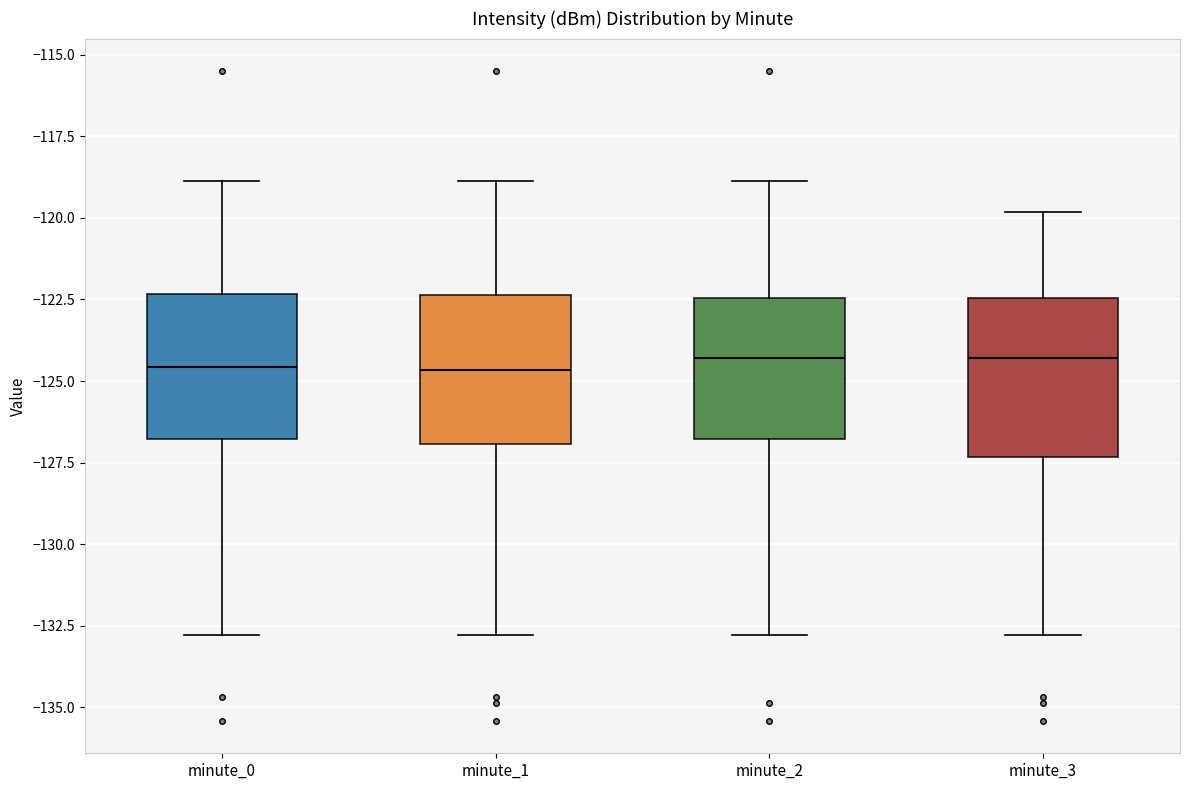

Reading left to right, read every box against the y-axis: the position of its median line, the range the box covers, and the ends of its whiskers. The values are not printed on the chart, so give them approximately, as read against the axis.

minute_0: median -124.5, box -127.0 to -122.5, whiskers -133.0 to -119.0
minute_1: median -124.5, box -127.0 to -122.5, whiskers -133.0 to -119.0
minute_2: median -124.5, box -127.0 to -122.5, whiskers -133.0 to -119.0
minute_3: median -124.5, box -127.5 to -122.5, whiskers -133.0 to -120.0